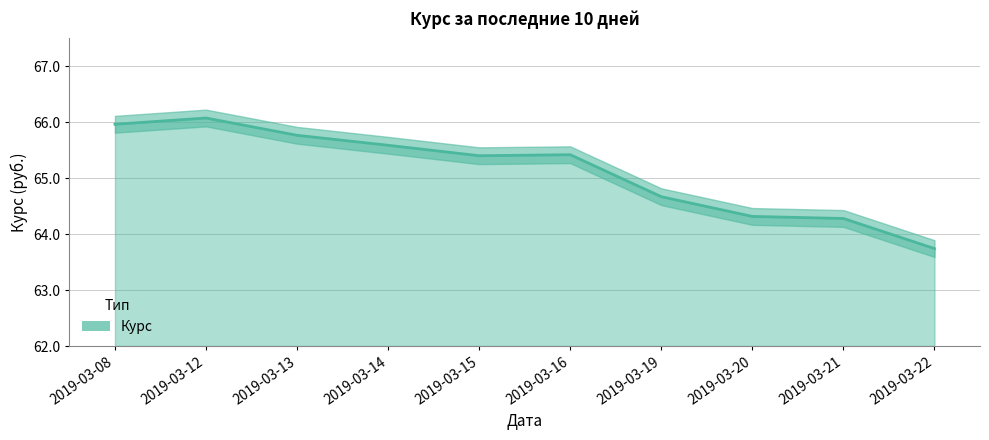

At which label does the data first exceed 65?

2019-03-08